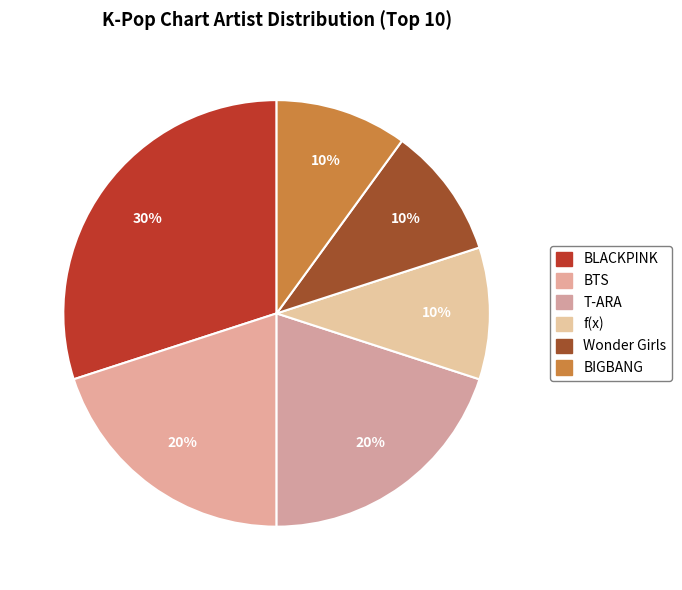

What percentage is the Wonder Girls slice, to the nearest percent?

10%